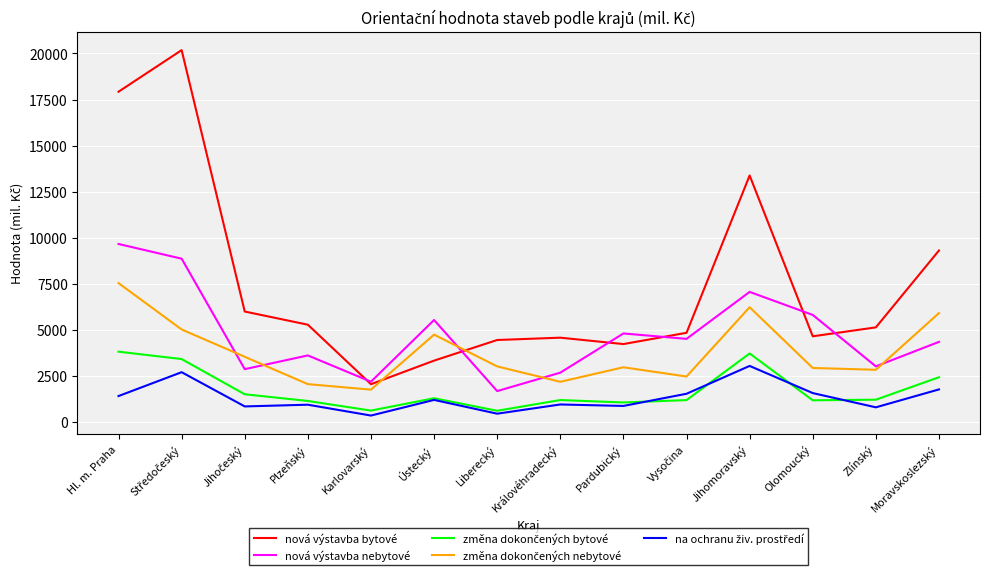

How many times do nová výstavba nebytové and nová výstavba bytové cross each other?

6